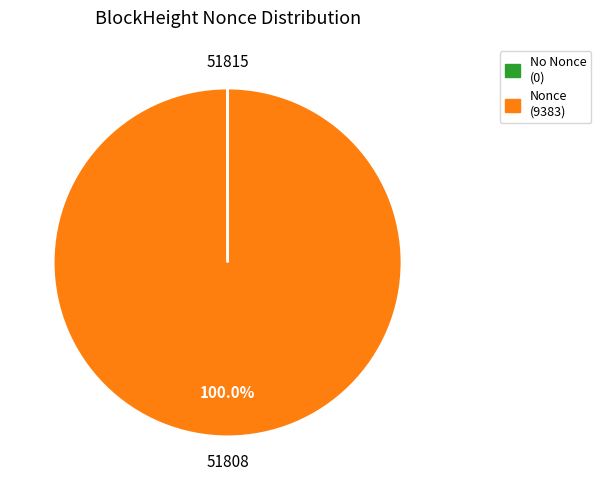

What percentage is the 51808 slice, to the nearest percent?

100%